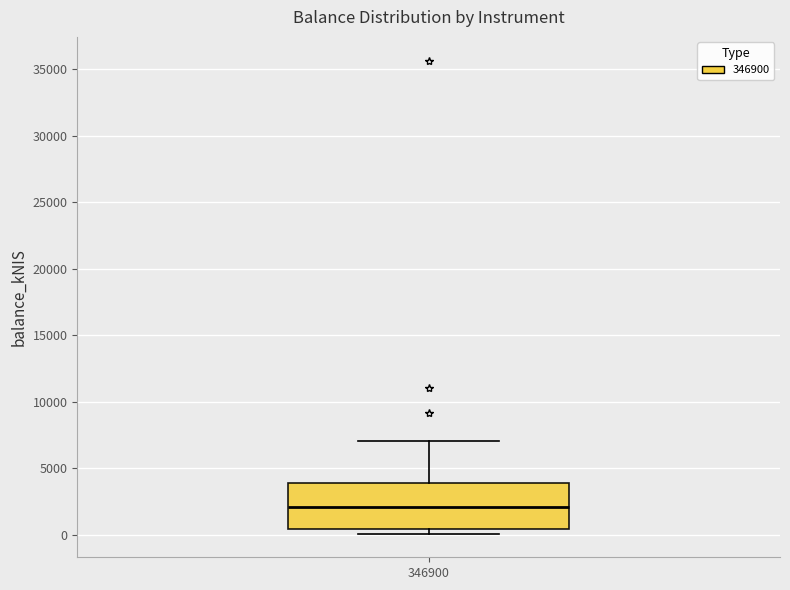

Transcribe this box plot: give where the median line is, the range the box spans, and where the two whiskers end, as read against the y-axis. The values are not printed on the chart, so give them approximately, as read against the axis.

median 2000, box 500 to 4000, whiskers 0 to 7000